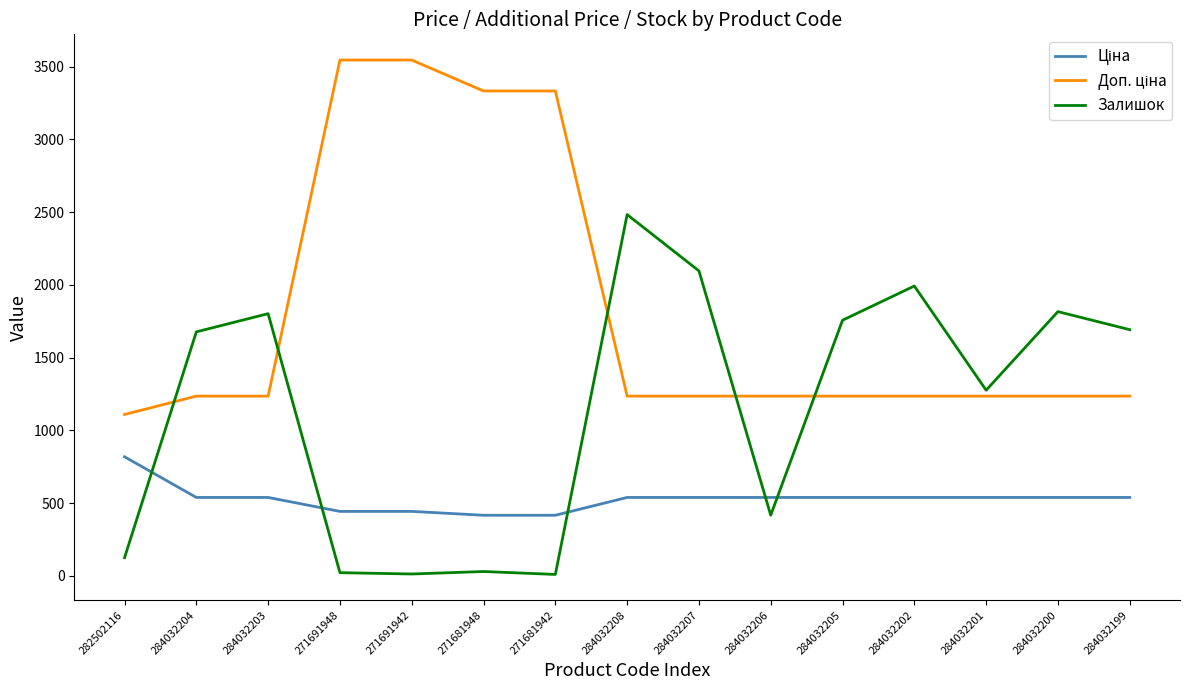

What is the maximum value for Залишок?

2483.0